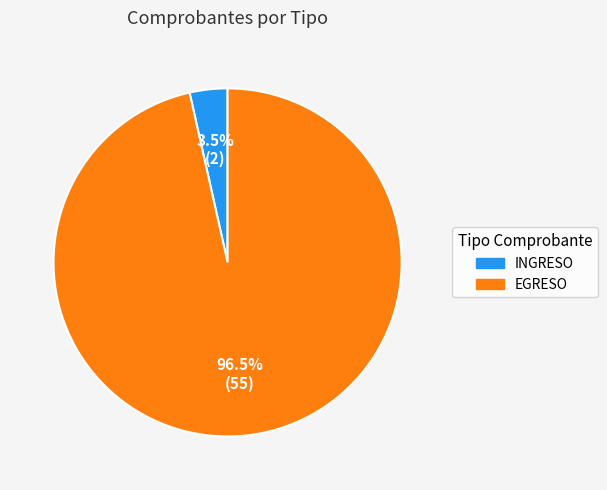

Rank the categories by value from lowest to highest.

INGRESO, EGRESO